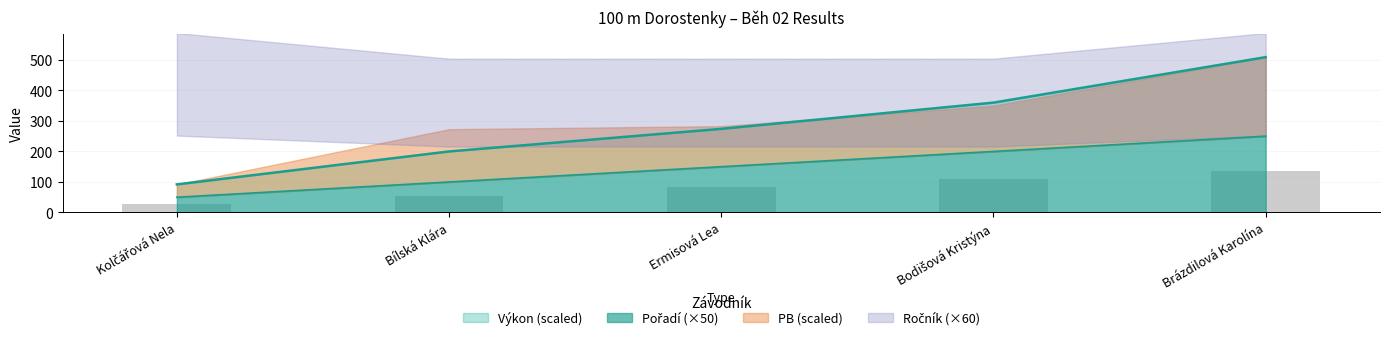

Which has a higher value, Ermisová Lea or Bílská Klára?

Ermisová Lea